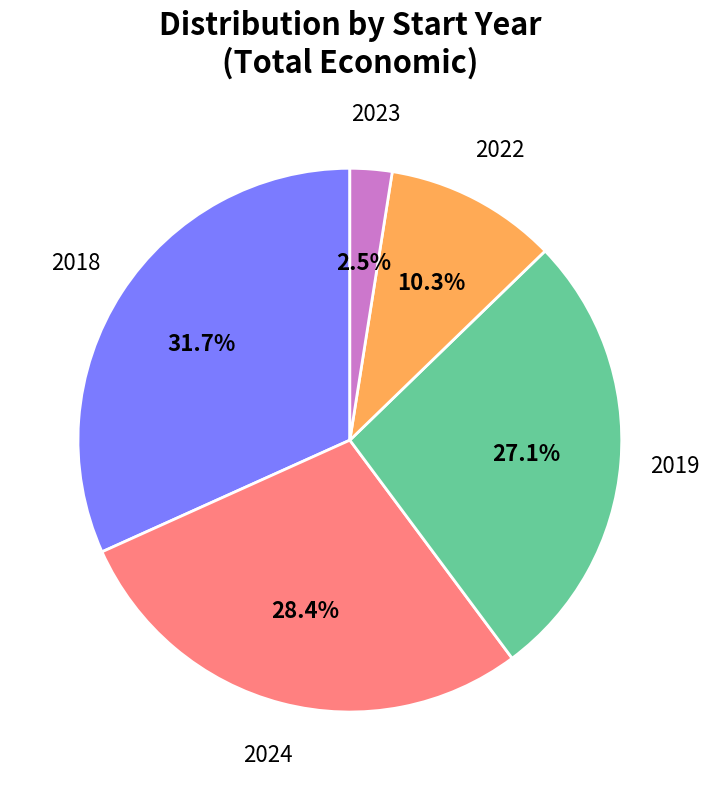

Is there a majority slice in this chart?

No